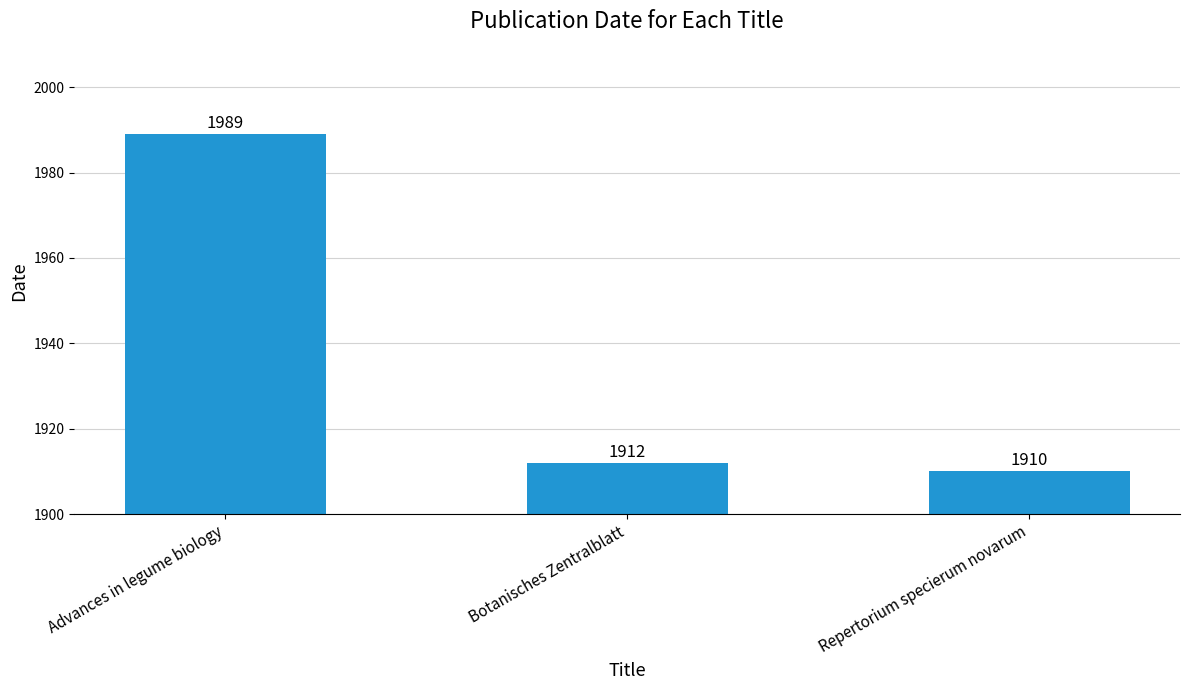

How many values are below 1912?

1